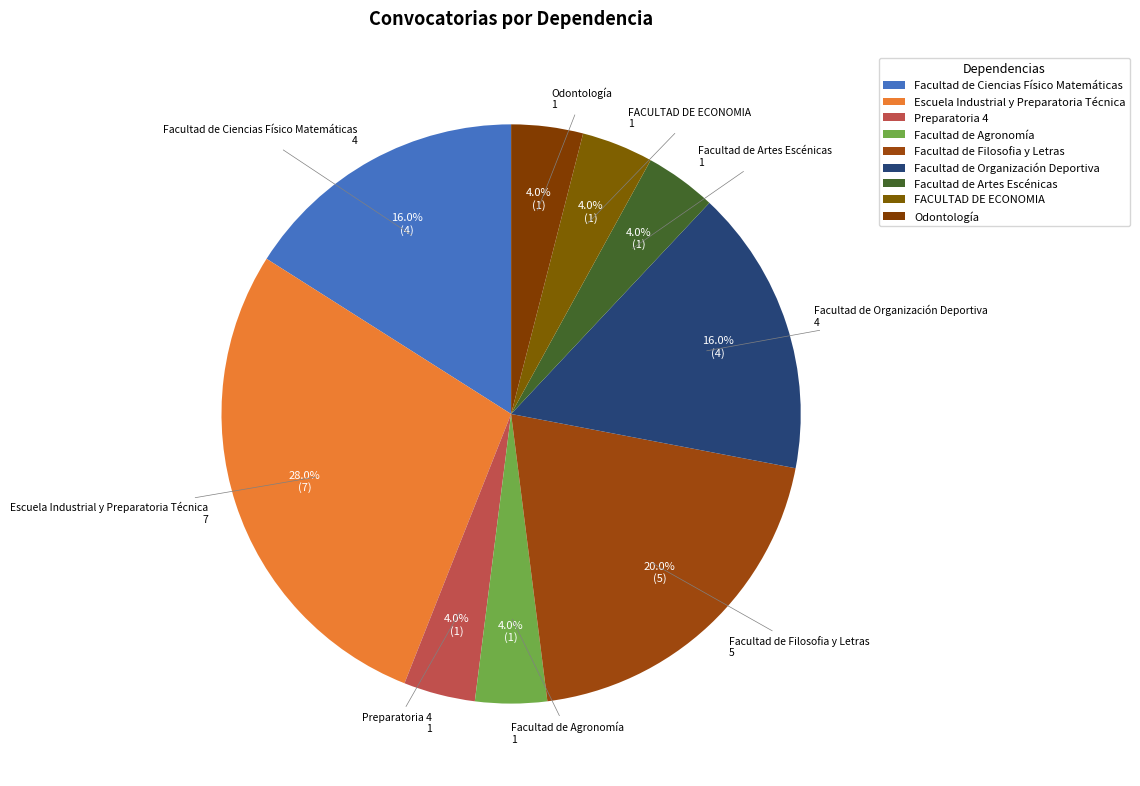

To the nearest percent, what percentage of the pie is FACULTAD DE ECONOMIA?

4%